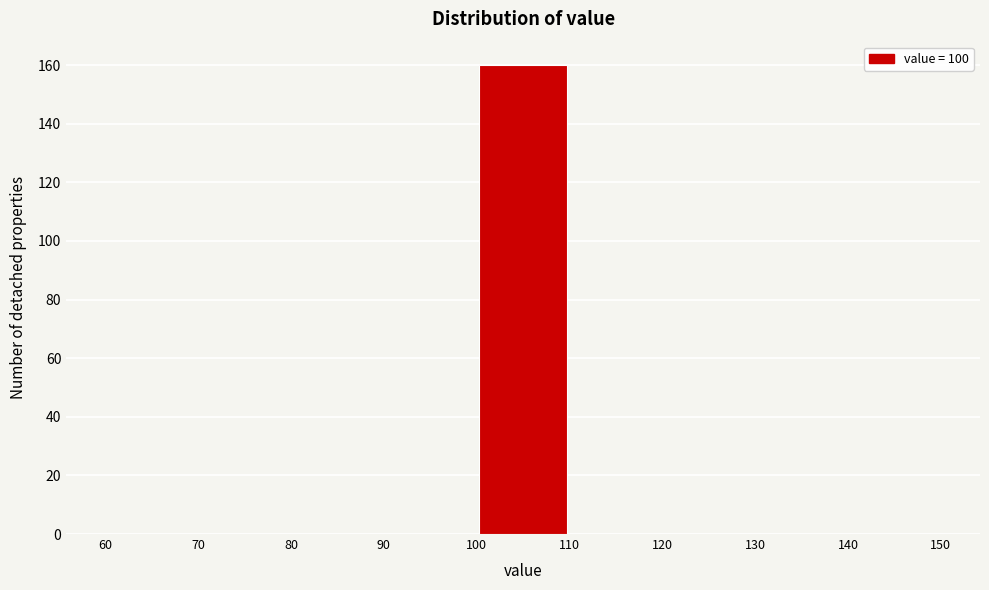

Which range on the x-axis has the tallest bar?

100 to 110